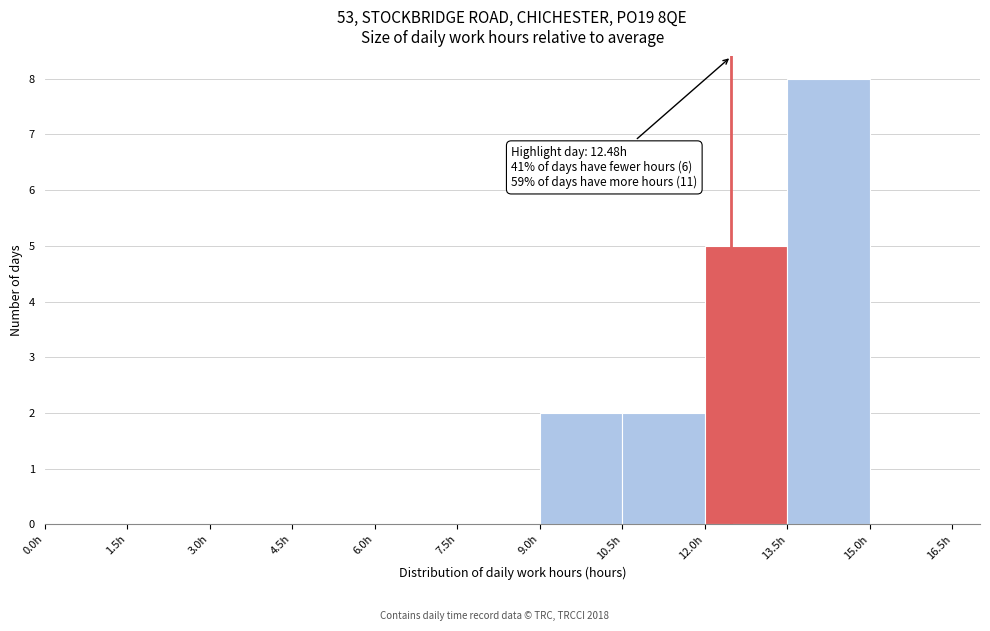

Over which range of the x-axis is the bar tallest?

13.5 to 15.0